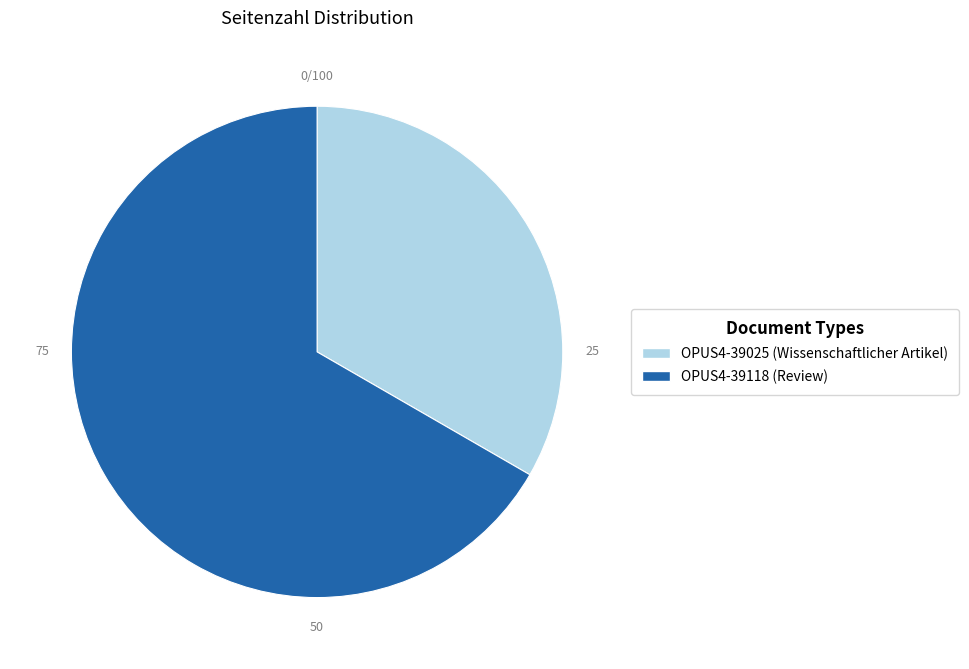

Between OPUS4-39118 and OPUS4-39025, which is larger?

OPUS4-39118